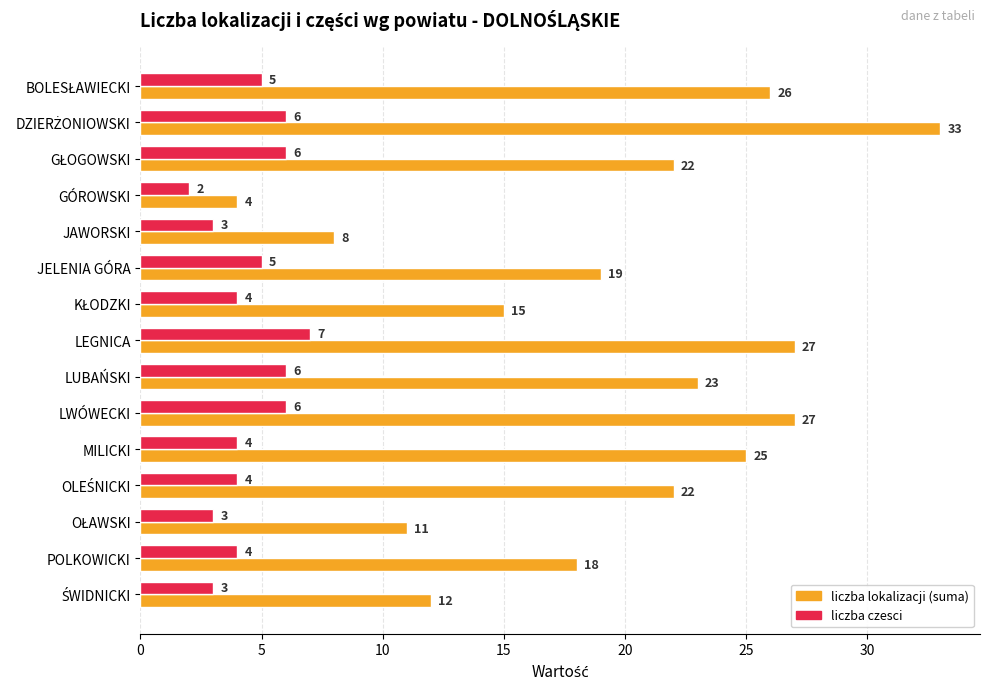

At how many categories does at least one series exceed 32?

1